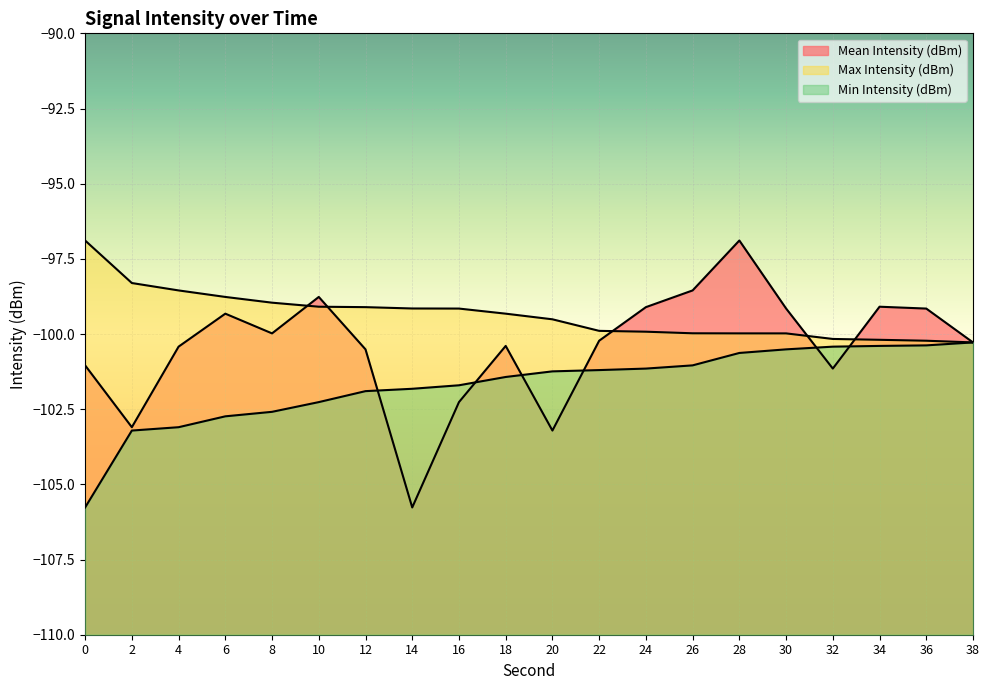

What is the highest value of the Max Intensity (dBm) series?

-96.9